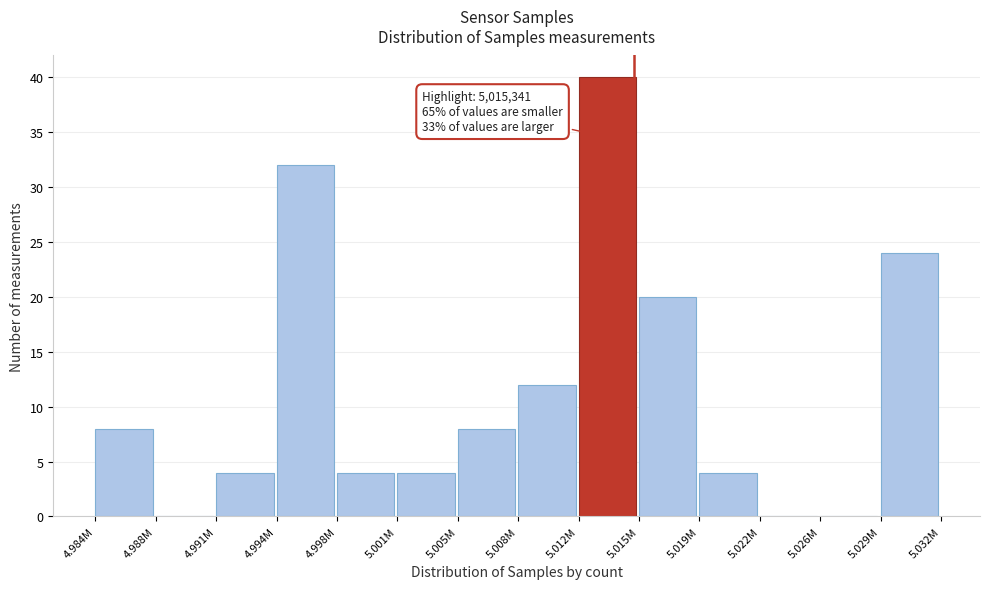

Reading left to right, transcribe all the data shown in this chart.

4.984M=8	4.988M=0	4.991M=4	4.994M=32	4.998M=4	5.001M=4	5.005M=8	5.008M=12	5.012M=40	5.015M=20	5.019M=4	5.022M=0	5.026M=0	5.029M=24